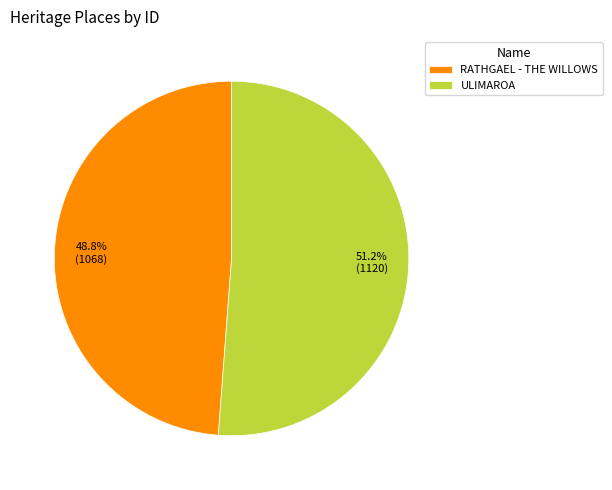

To the nearest percent, what percentage of the pie is RATHGAEL - THE WILLOWS?

49%